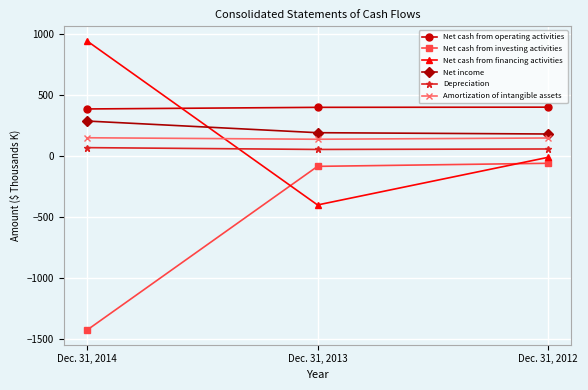

What is the difference between the maximum and minimum values in the Amortization of intangible assets series?

12.3